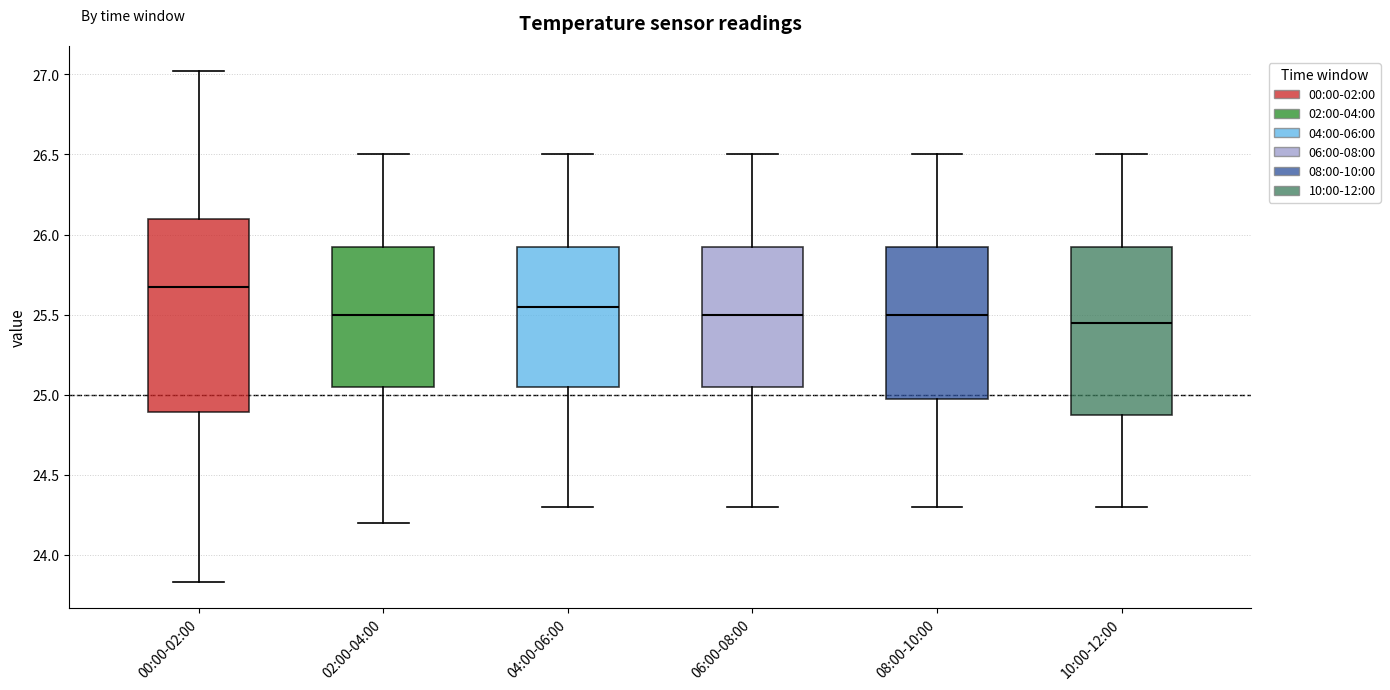

Reading left to right, transcribe this box plot: for each box, give where its median line is, the range the box spans, and where its two whiskers end, as read against the y-axis. The values are not printed on the chart, so give them approximately, as read against the axis.

00:00-02:00: median 25.65, box 24.90 to 26.10, whiskers 23.85 to 27.00
02:00-04:00: median 25.50, box 25.05 to 25.95, whiskers 24.20 to 26.50
04:00-06:00: median 25.55, box 25.05 to 25.95, whiskers 24.30 to 26.50
06:00-08:00: median 25.50, box 25.05 to 25.95, whiskers 24.30 to 26.50
08:00-10:00: median 25.50, box 25.00 to 25.95, whiskers 24.30 to 26.50
10:00-12:00: median 25.45, box 24.90 to 25.95, whiskers 24.30 to 26.50